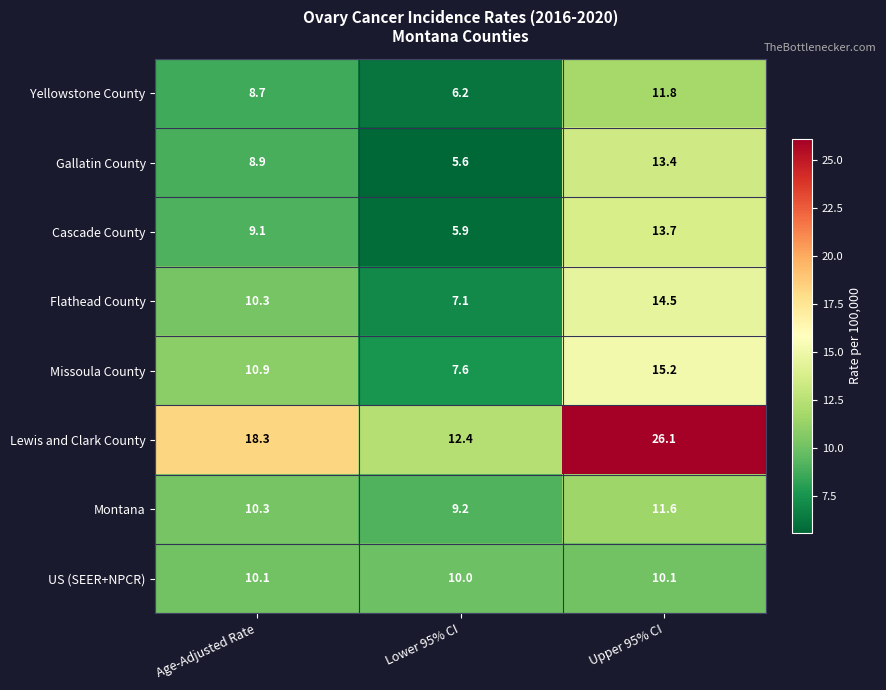

The value of Missoula County at Age-Adjusted Rate is 3.4. True or false?

False